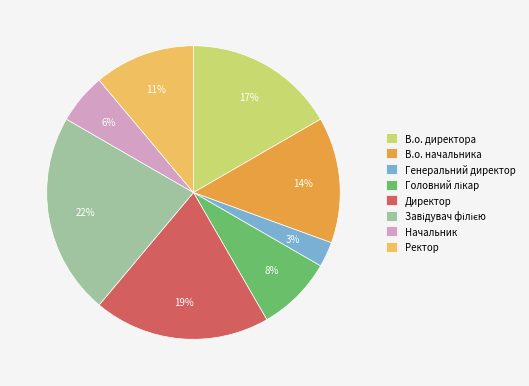

Which category has the smallest portion of the pie?

Генеральний директор